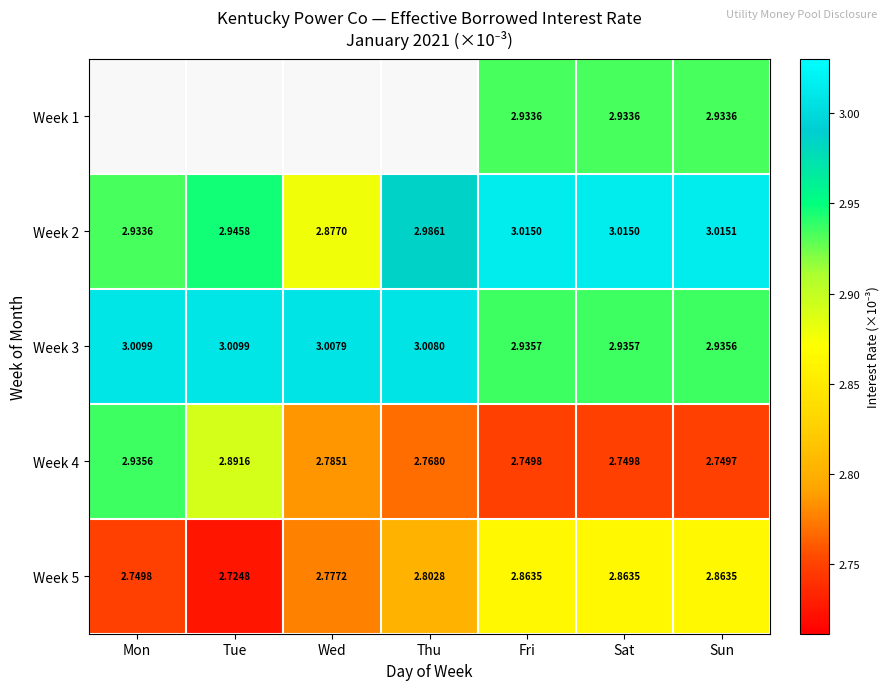

Is the value of Week 2 at Sat greater than the value of Week 3 at Wed?

Yes